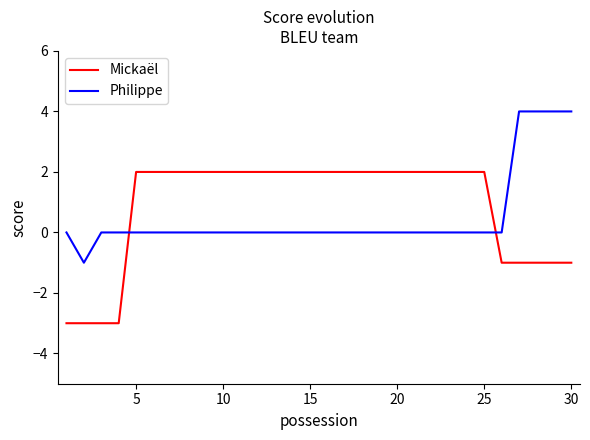

What is the smallest value displayed?

-3